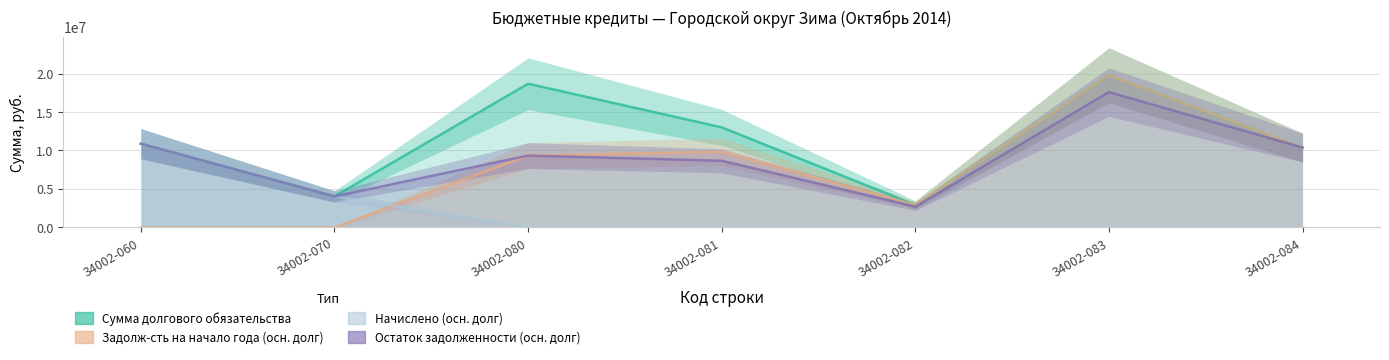

True or false: Сумма долгового обязательства and Задолж-сть на начало года (осн. долг) cross at least once.

False